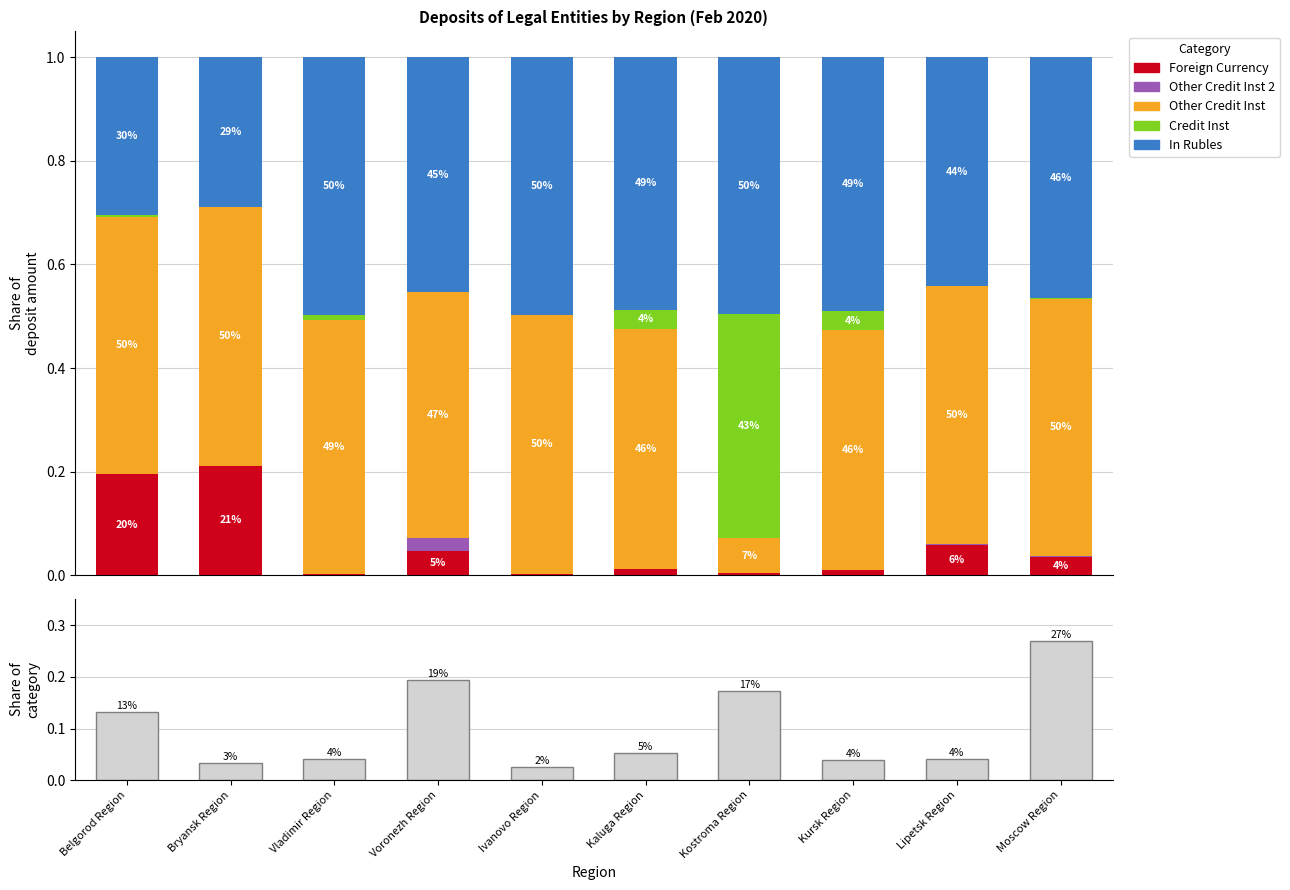

Reading right to left, transcribe all the data shown in this chart.

Foreign Currency: Moscow Region=0.0	Lipetsk Region=0.1	Kursk Region=0.0	Kostroma Region=0.0	Kaluga Region=0.0	Ivanovo Region=0.0	Voronezh Region=0.0	Vladimir Region=0.0	Bryansk Region=0.2	Belgorod Region=0.2
Other Credit Inst 2: Moscow Region=0.0	Lipetsk Region=0.0	Kursk Region=0.0	Kostroma Region=0.0	Kaluga Region=0.0	Ivanovo Region=0.0	Voronezh Region=0.0	Vladimir Region=0.0	Bryansk Region=0.0	Belgorod Region=0.0
Other Credit Inst: Moscow Region=0.5	Lipetsk Region=0.5	Kursk Region=0.5	Kostroma Region=0.1	Kaluga Region=0.5	Ivanovo Region=0.5	Voronezh Region=0.5	Vladimir Region=0.5	Bryansk Region=0.5	Belgorod Region=0.5
Credit Inst: Moscow Region=0.0	Lipetsk Region=0.0	Kursk Region=0.0	Kostroma Region=0.4	Kaluga Region=0.0	Ivanovo Region=0.0	Voronezh Region=0.0	Vladimir Region=0.0	Bryansk Region=0.0	Belgorod Region=0.0
In Rubles: Moscow Region=0.5	Lipetsk Region=0.4	Kursk Region=0.5	Kostroma Region=0.5	Kaluga Region=0.5	Ivanovo Region=0.5	Voronezh Region=0.5	Vladimir Region=0.5	Bryansk Region=0.3	Belgorod Region=0.3
Share of total: Moscow Region=0.3	Lipetsk Region=0.0	Kursk Region=0.0	Kostroma Region=0.2	Kaluga Region=0.1	Ivanovo Region=0.0	Voronezh Region=0.2	Vladimir Region=0.0	Bryansk Region=0.0	Belgorod Region=0.1